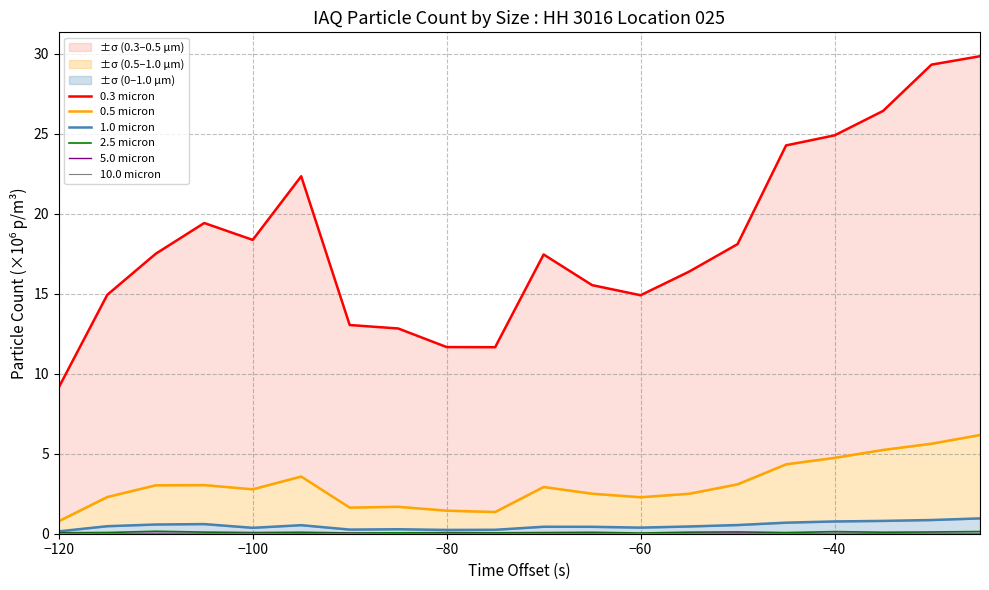

List the series in order of their peak value, highest first.

0.3 micron, 0.5 micron, 1.0 micron, 2.5 micron, 5.0 micron, 10.0 micron